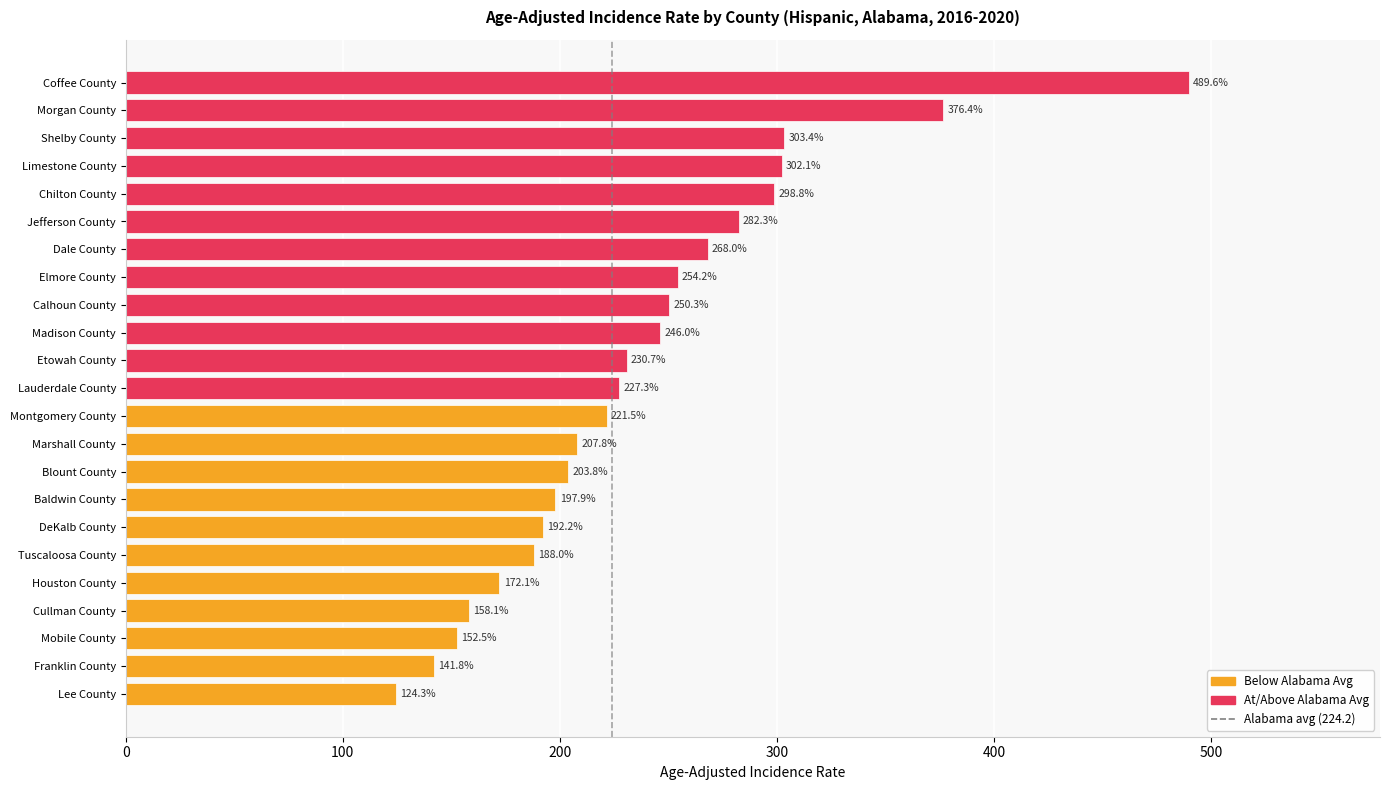

Reading bottom to top, list all the values displayed in this chart.

124.3	141.8	152.5	158.1	172.1	188.0	192.2	197.9	203.8	207.8	221.5	227.3	230.7	246.0	250.3	254.2	268.0	282.3	298.8	302.1	303.4	376.4	489.6